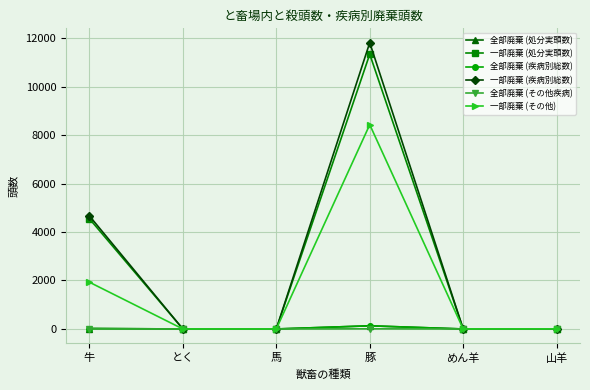

At which category does 一部廃棄 (疾病別総数) reach its first local valley?

めん羊